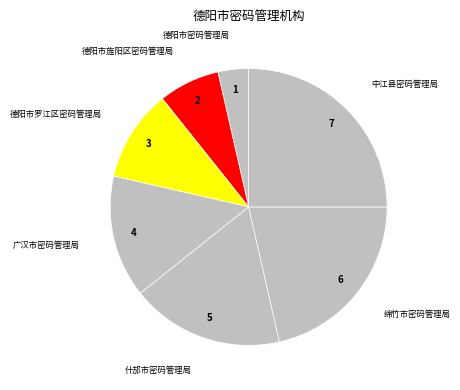

How many segments does this pie chart have?

7